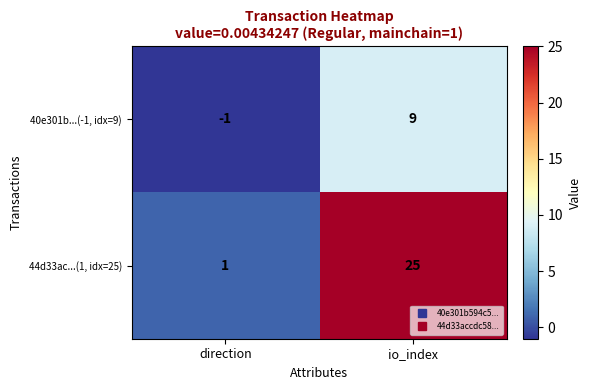

What is the spread (max minus min) of values at io_index?

16